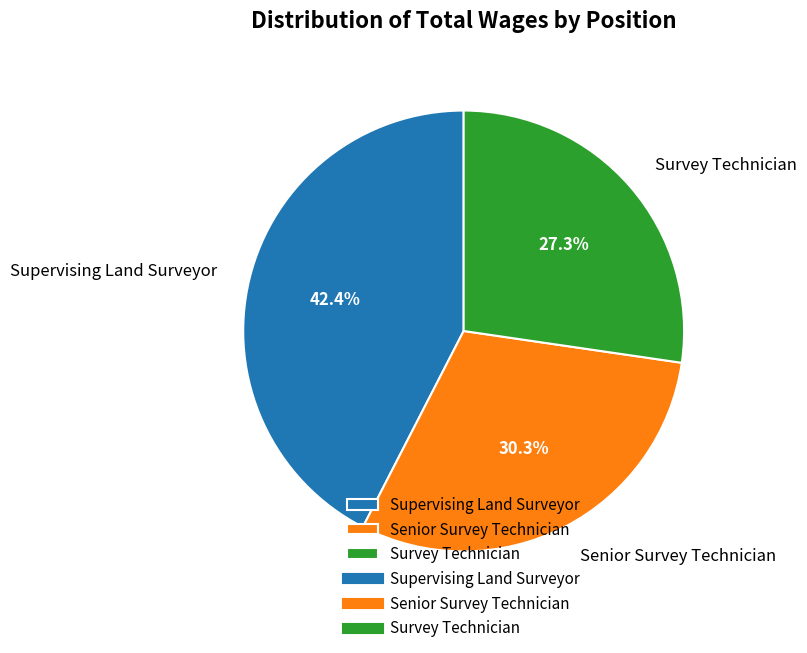

Do Survey Technician and Senior Survey Technician together represent more than half of the pie?

Yes